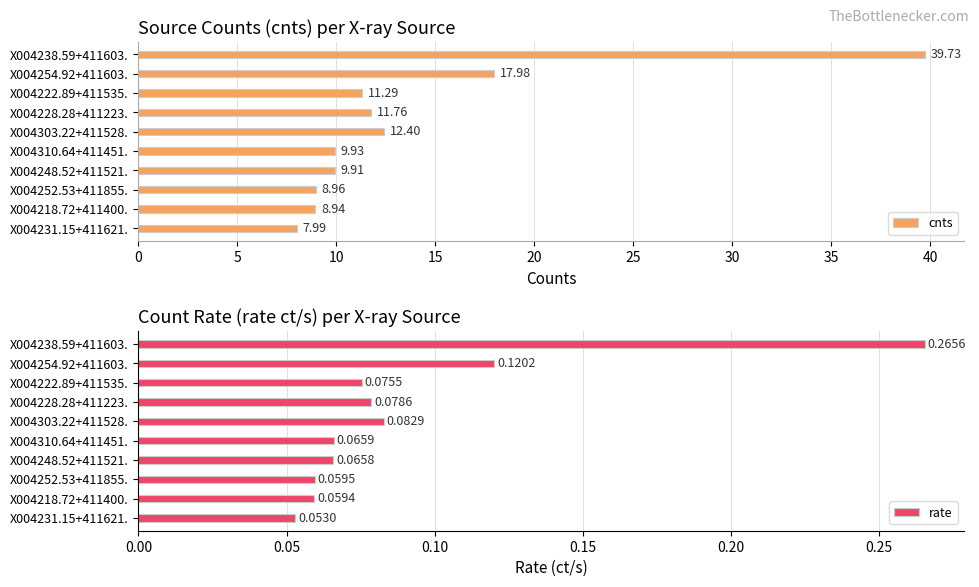

What is the average value of the rate series?

0.1